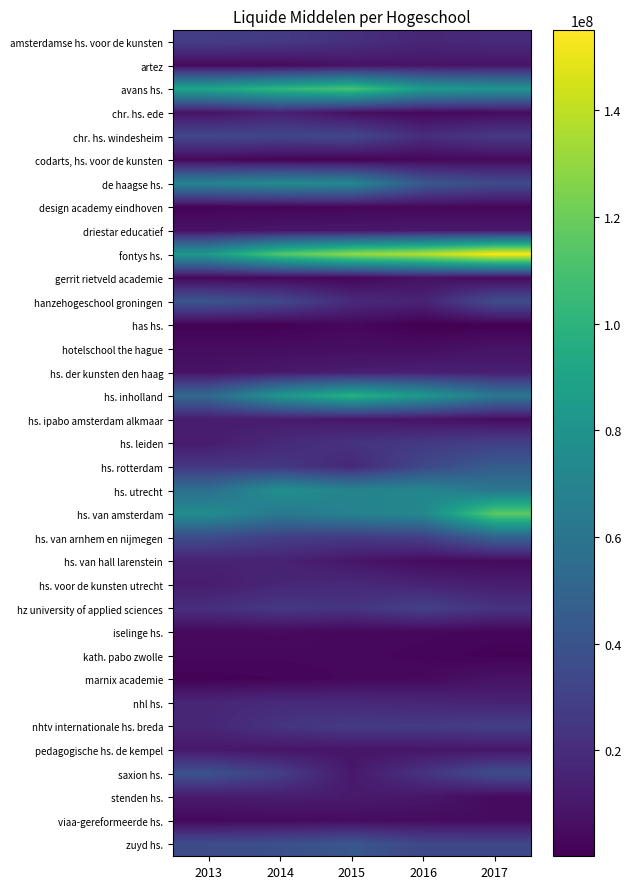

Between 2013 and 2017, which is larger?

2013